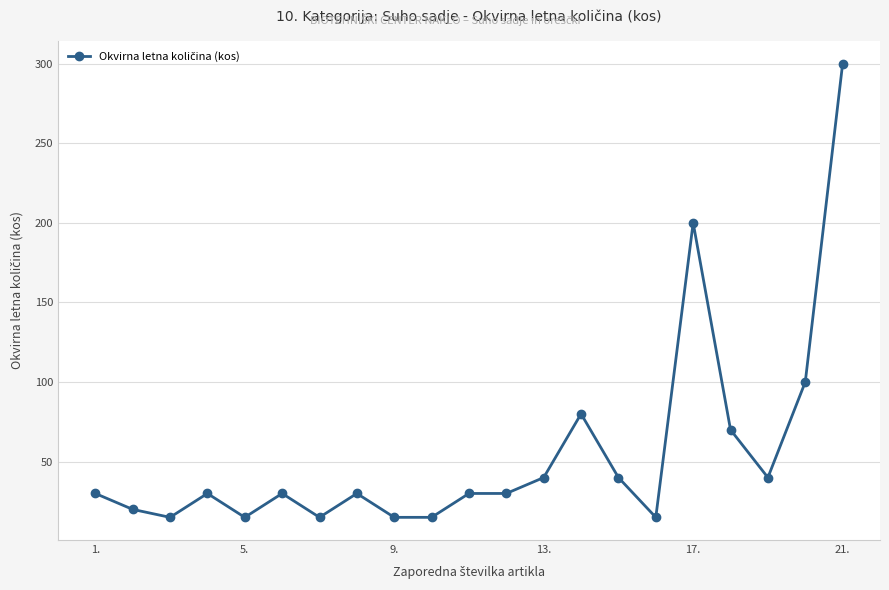

What is the sum of all values?

1160